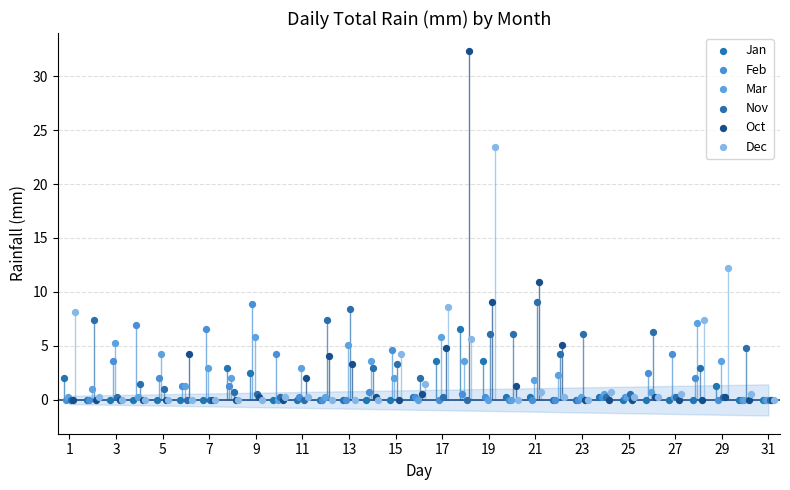

Which series contains the highest Y value?

Oct